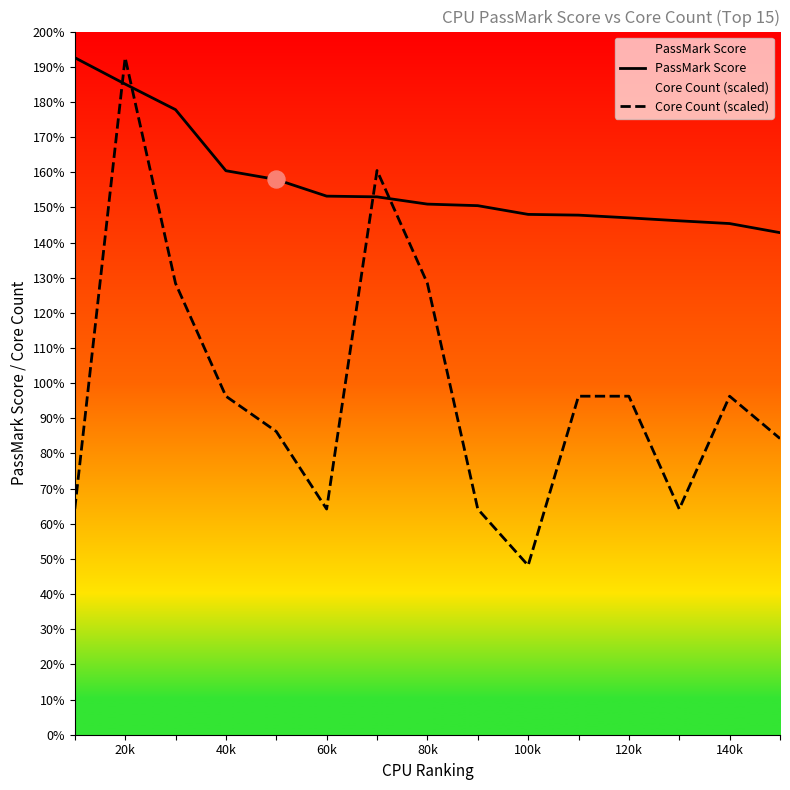

Which series contains the lowest Y value?

Core Count (scaled)